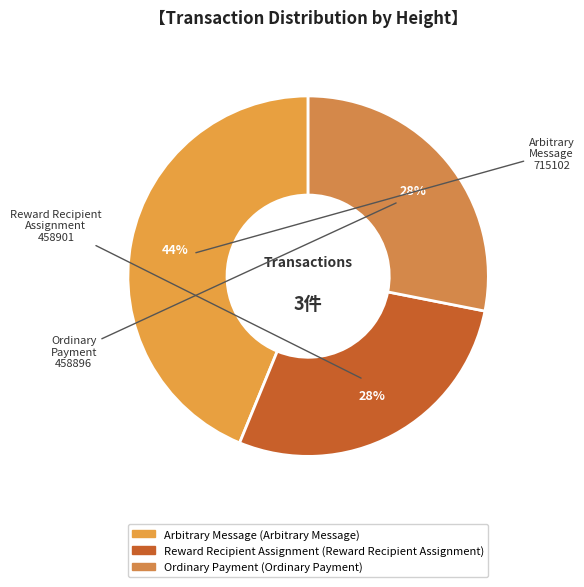

To the nearest percent, what is the difference between the largest and smallest slice percentages?

16%